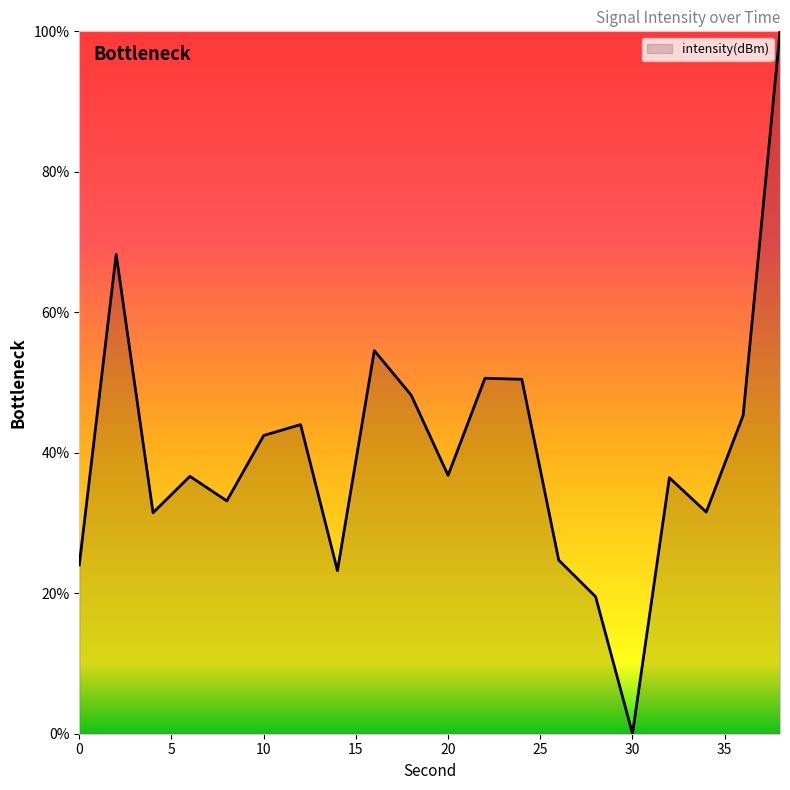

Does the chart display data point markers on the line(s)?

No